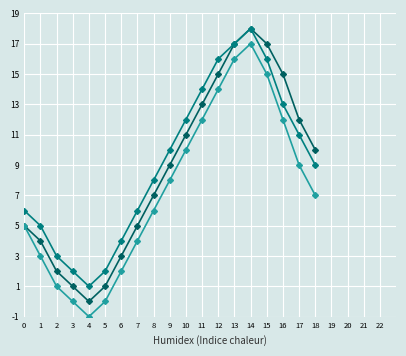

At which category is the sum across all series the highest?

14